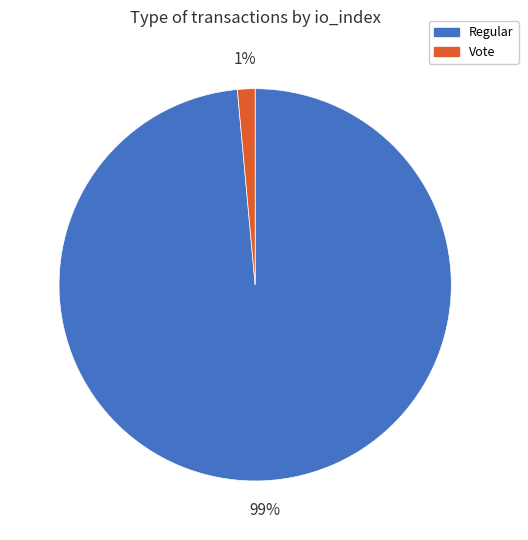

Which category has the biggest portion of the pie?

Regular